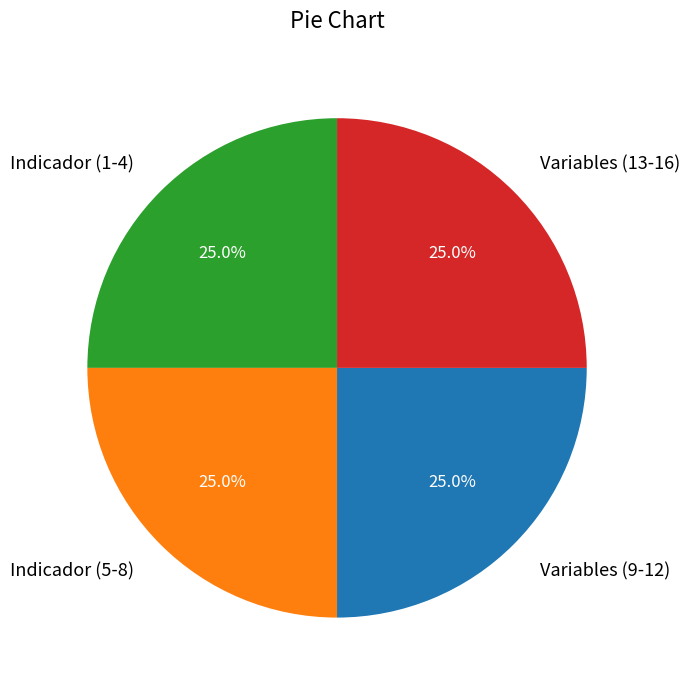

What percentage do Indicador (5-8) and Indicador (1-4) together represent?

50.0%